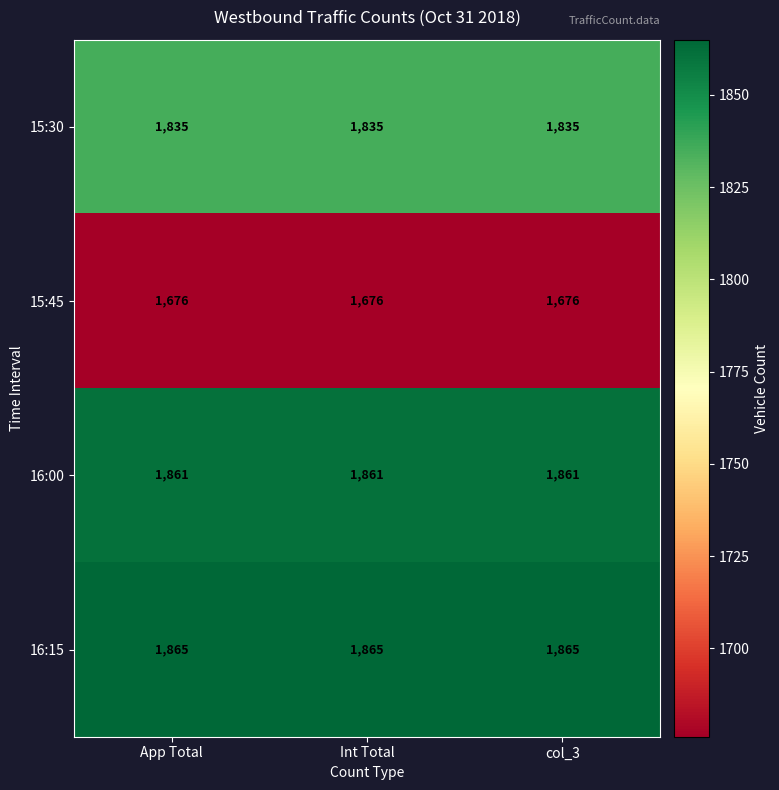

What is the highest value of the 16:00 series?

1861